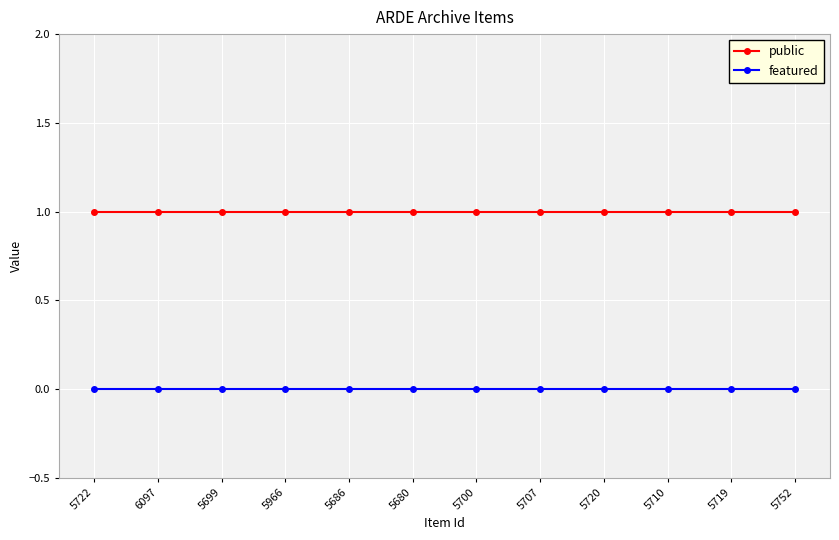

How many lines are shown in the chart?

2